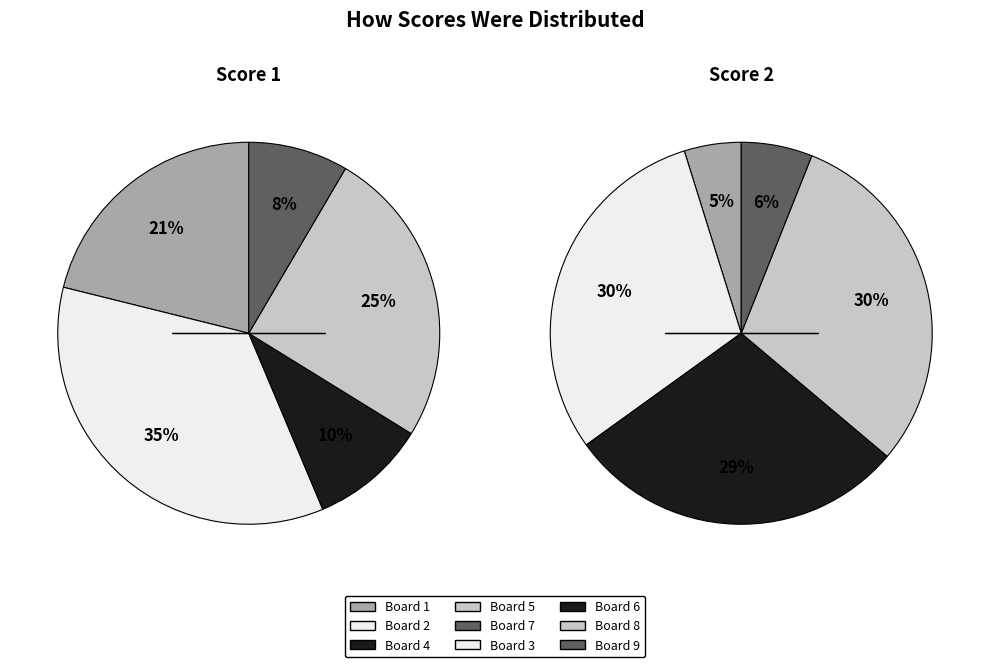

How many segments does this pie chart have?

9